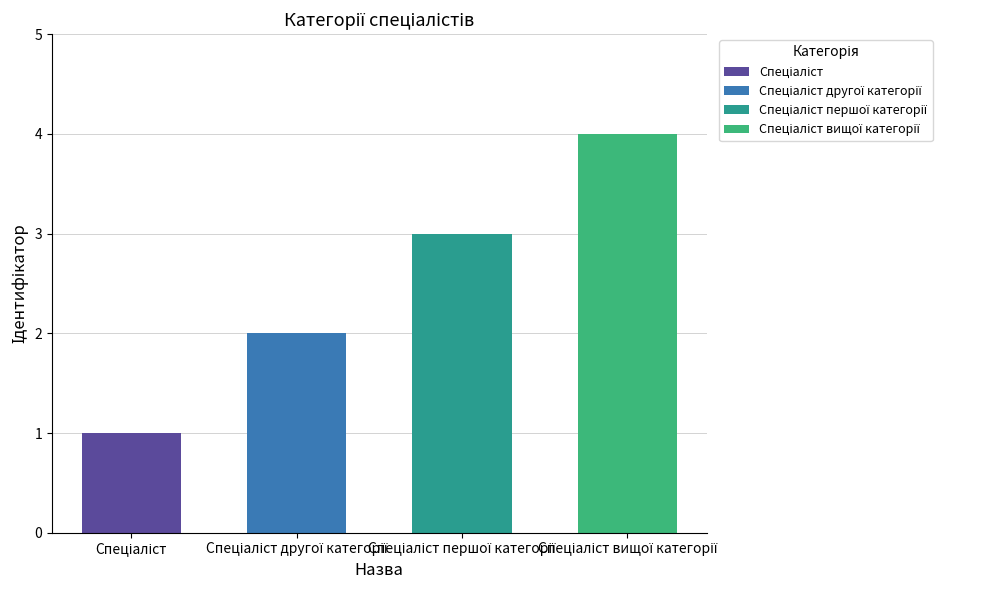

What is the greatest value displayed?

4